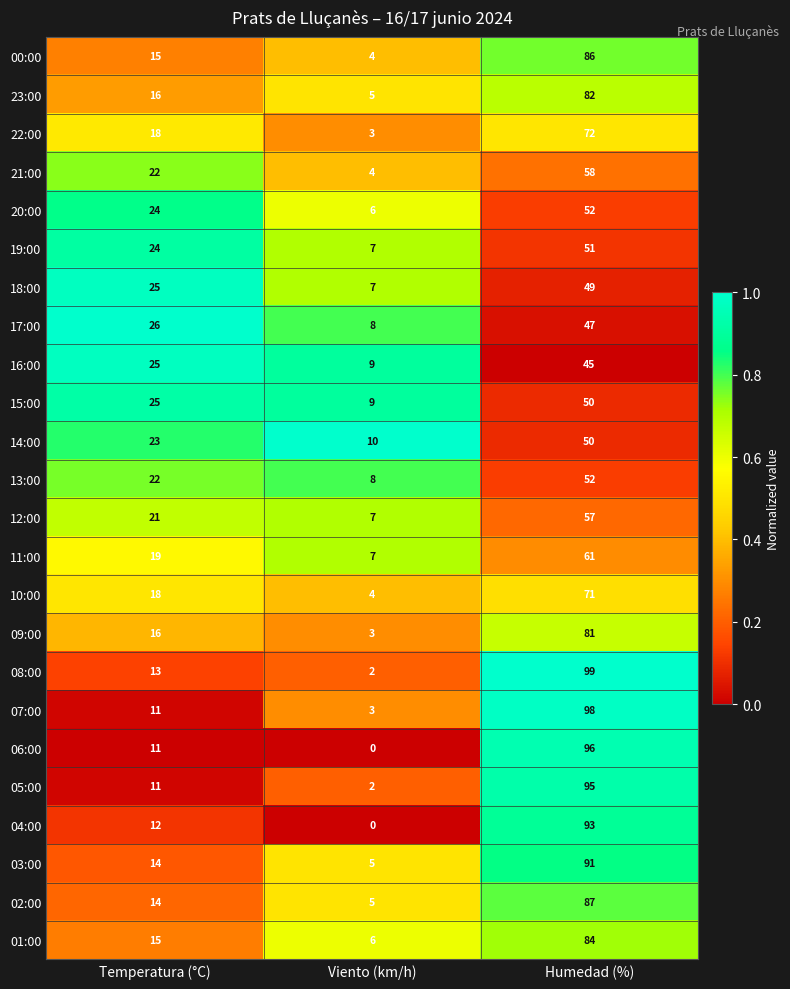

What is the difference between the maximum and second lowest values in the 05:00 series?

84